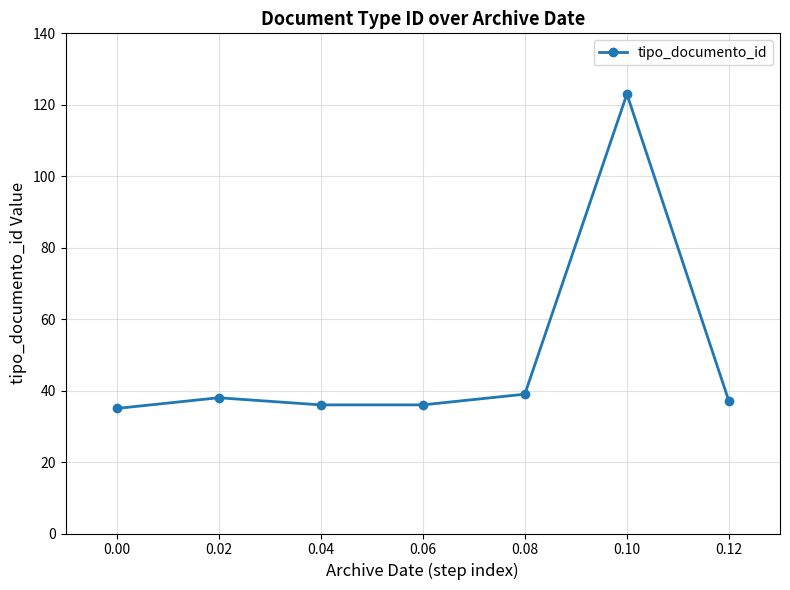

What is the maximum value shown in the chart?

123